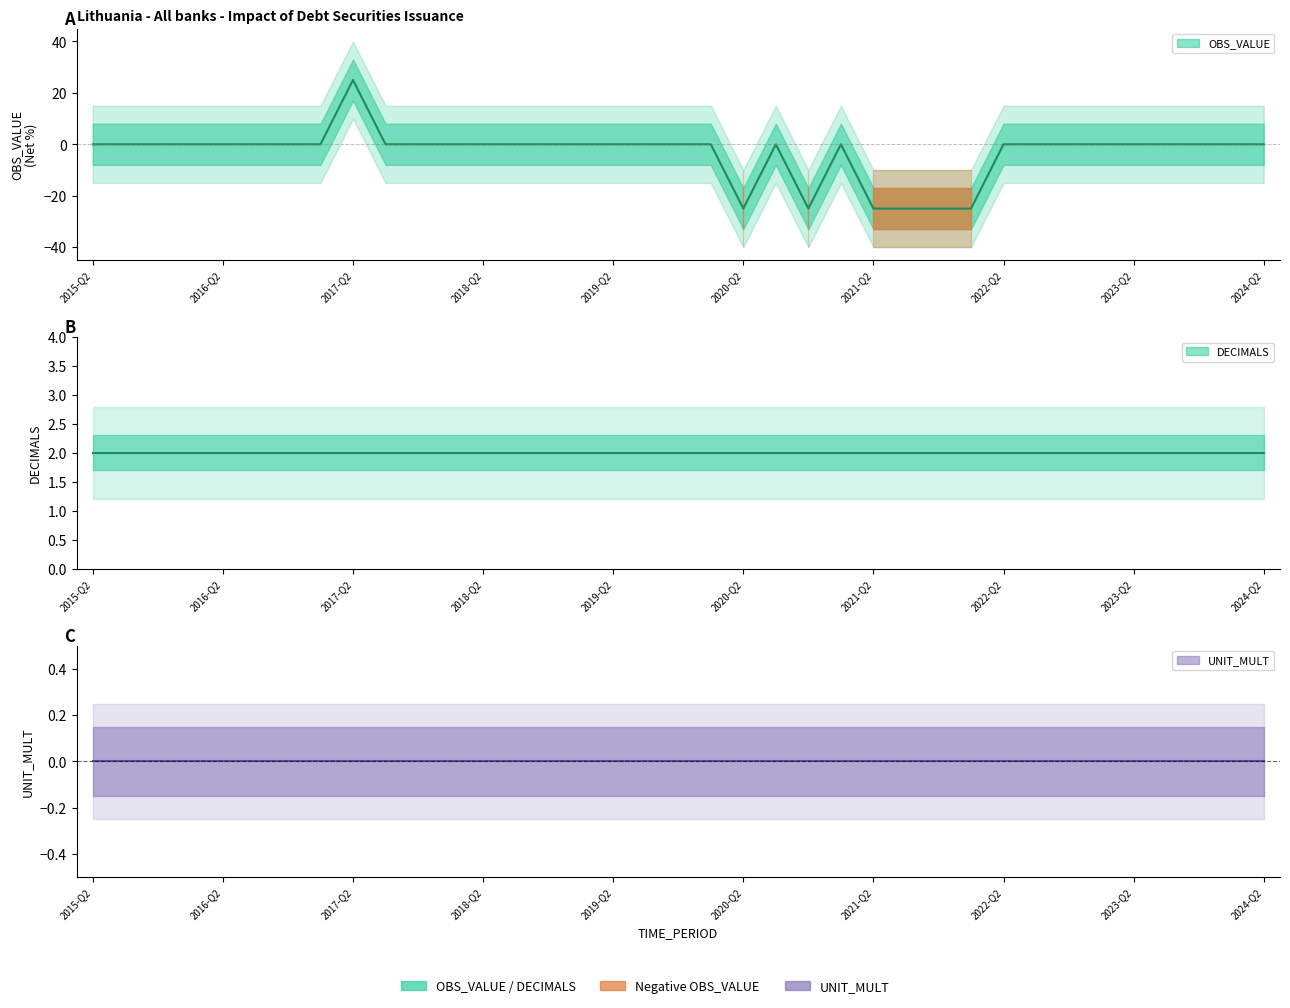

At which category is the sum across all series the highest?

2017-Q2